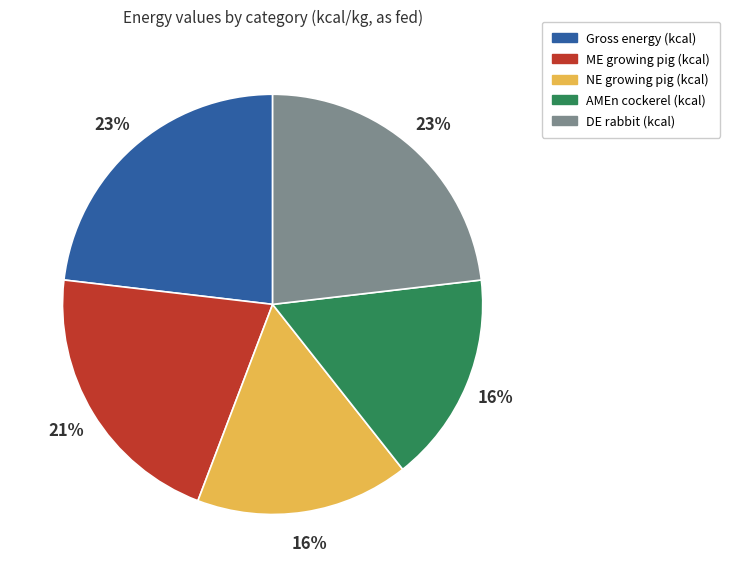

To the nearest percent, what portion does ME growing pig (kcal) represent?

21%